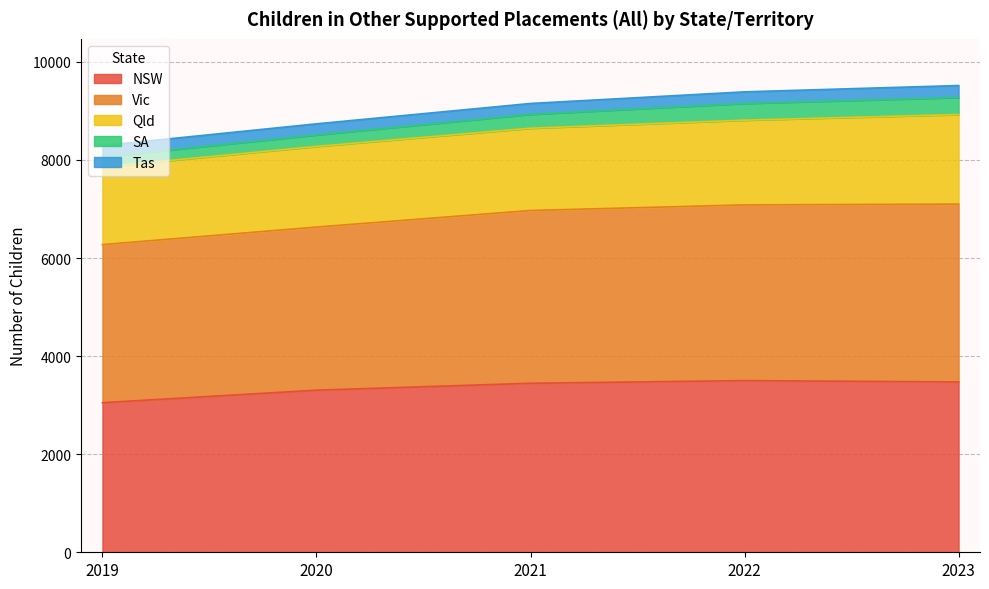

True or false: Aust has more than 0 points higher than both neighbors.

False